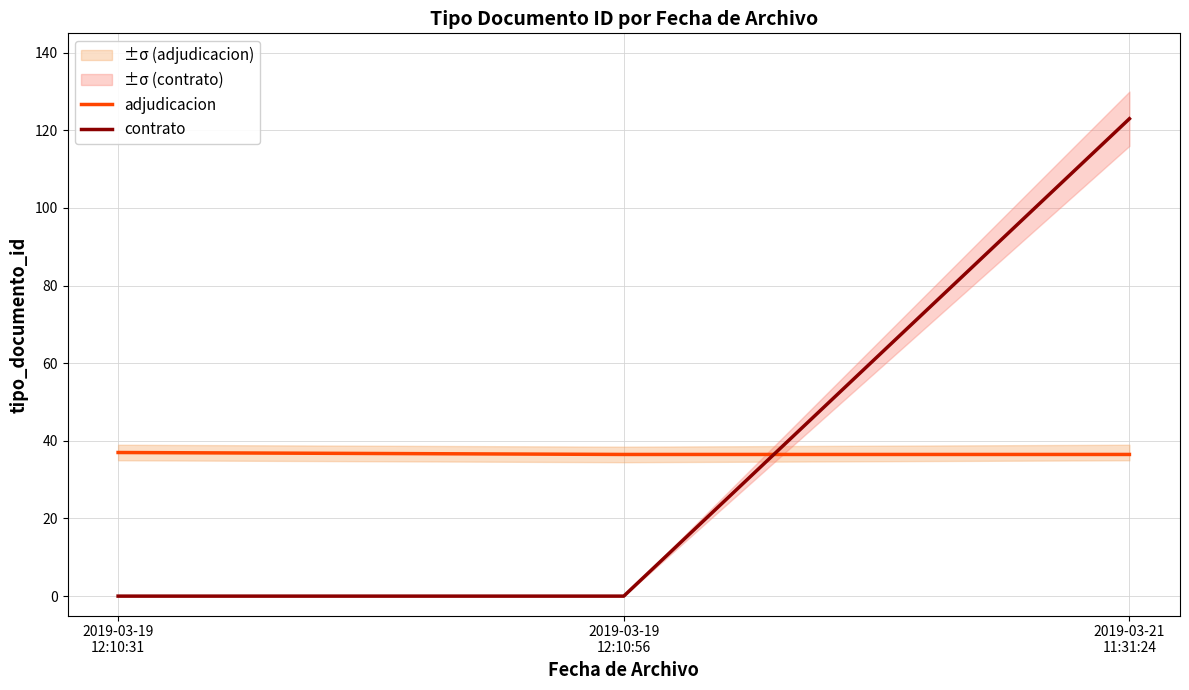

What is the value of the contrato point at the 3rd from the left?

123.0